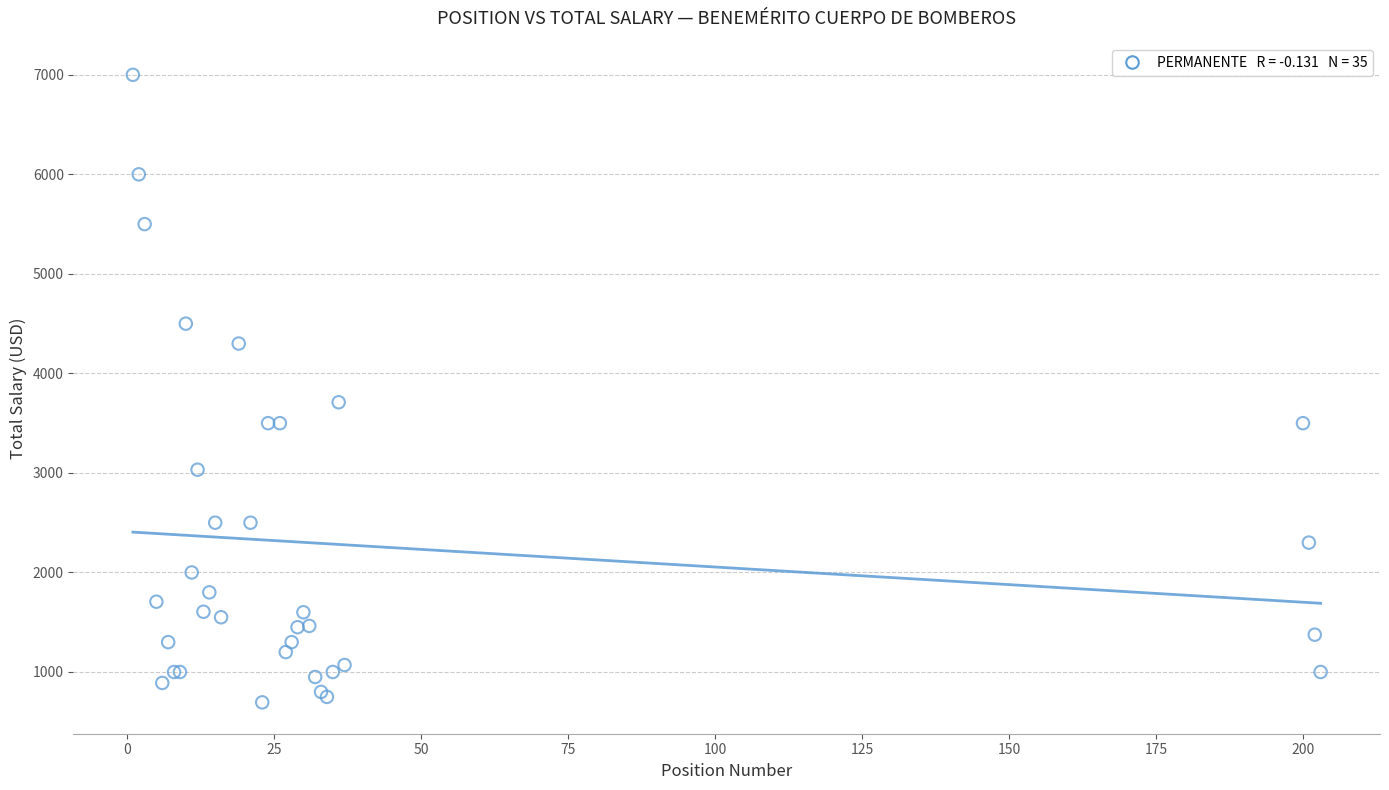

What Y value in the scatter plot is closest to 3847?

3710.0